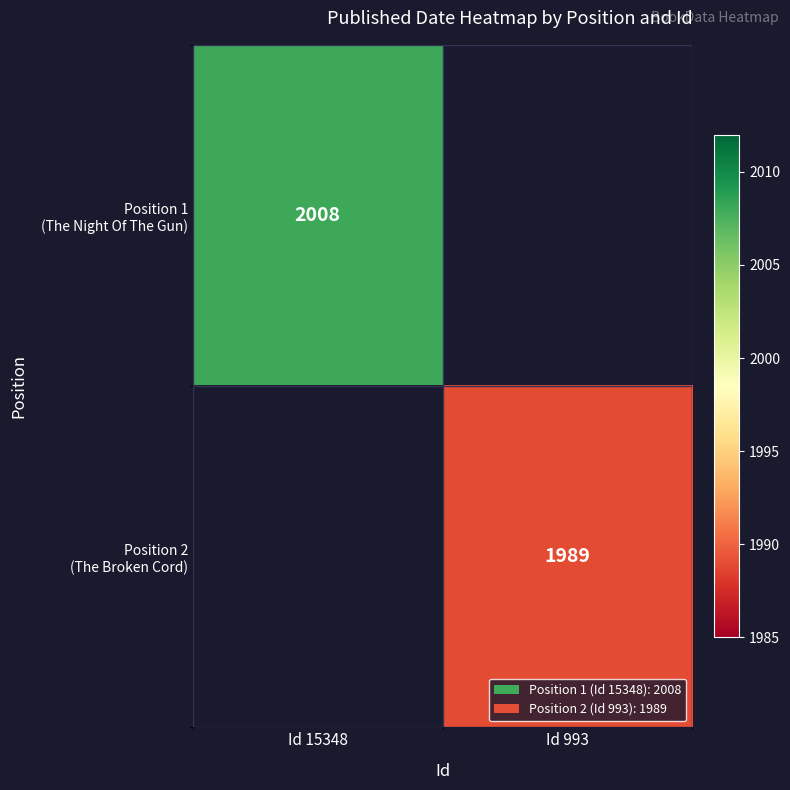

What is the difference between the Position 1 (The Night Of The Gun) values at Id 15348 and Id 993?

2008